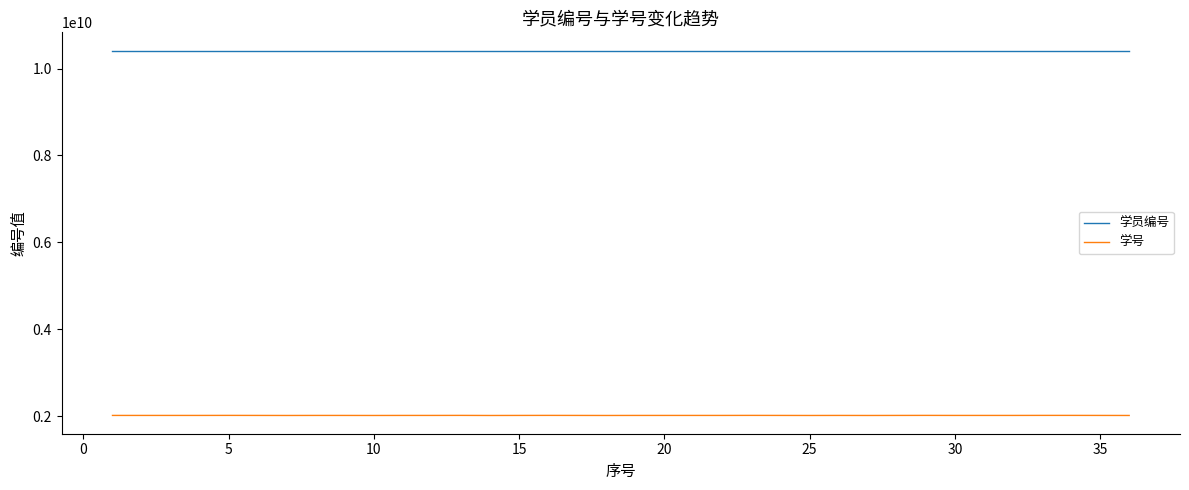

True or false: 学号 and 学员编号 intersect in this chart.

False